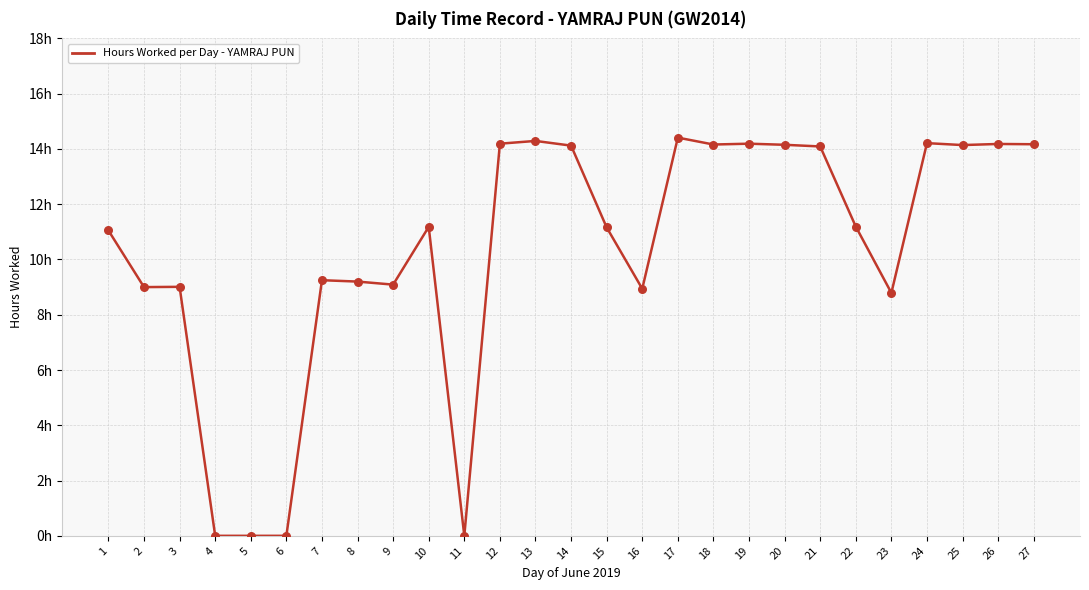

Which has a higher value, 24 or 10?

24